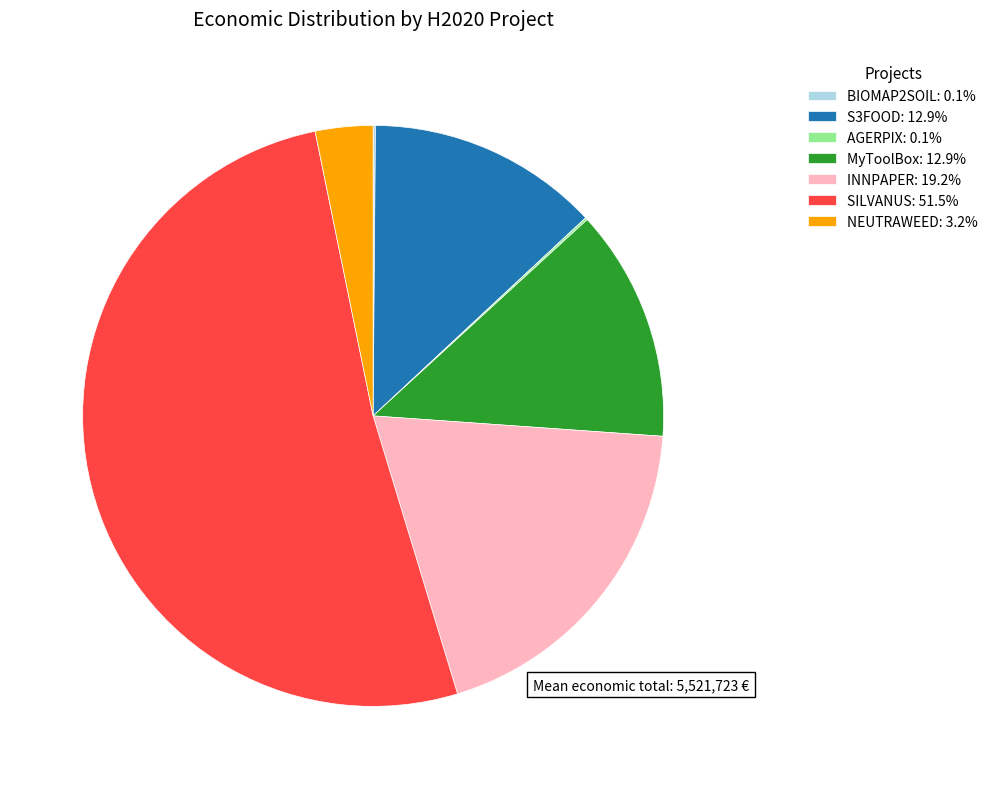

Approximately how many times larger is the value at S3FOOD: 12.9% compared to MyToolBox: 12.9%?

1.0